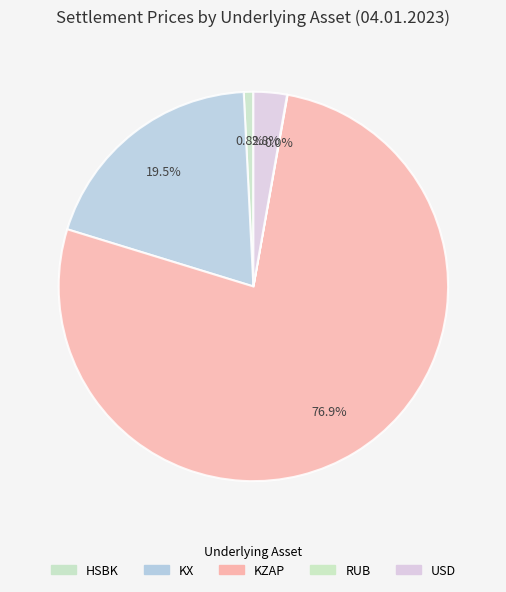

Which category accounts for the majority?

KZAP